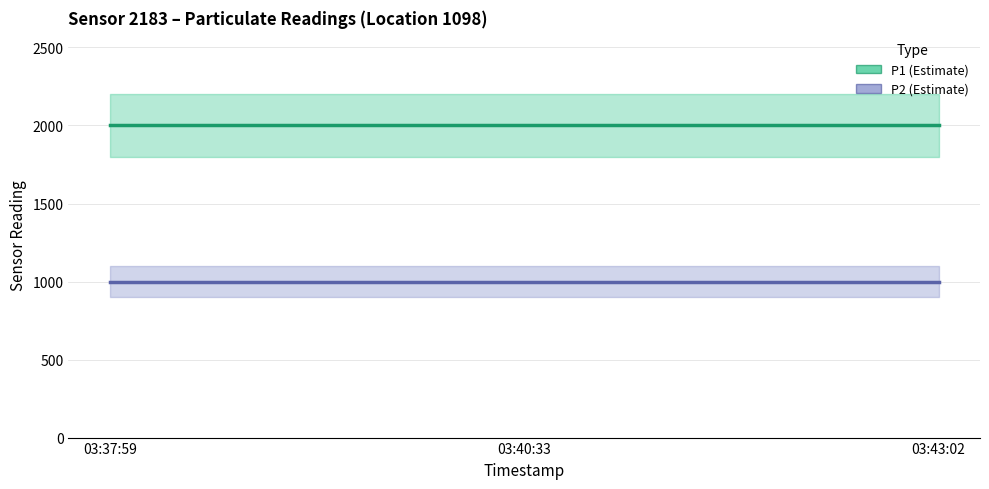

The P1 (Estimate) series shows 1999.9 at 03:40:33. True or false?

True